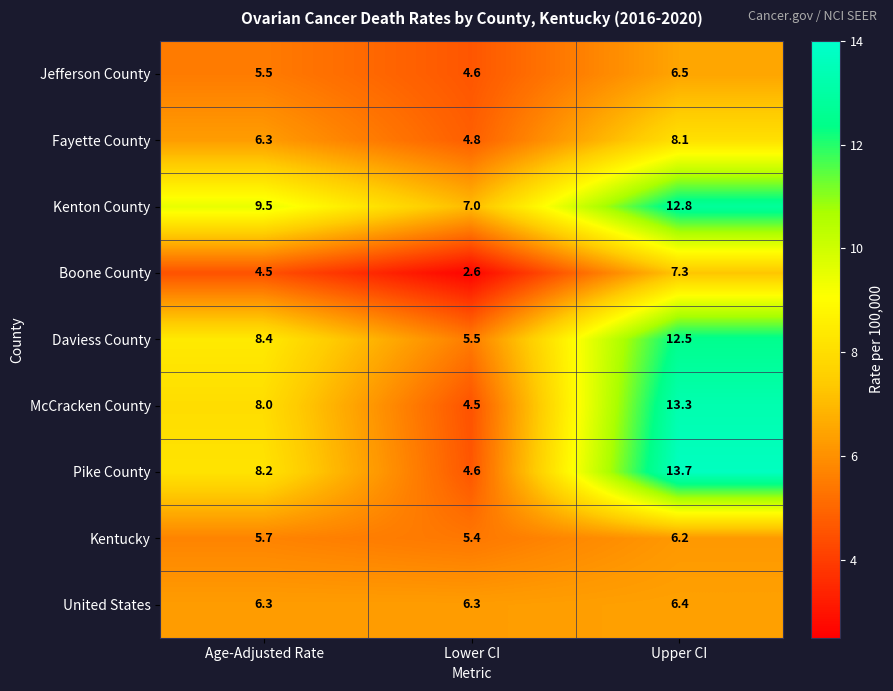

What is the greatest value displayed?

13.7